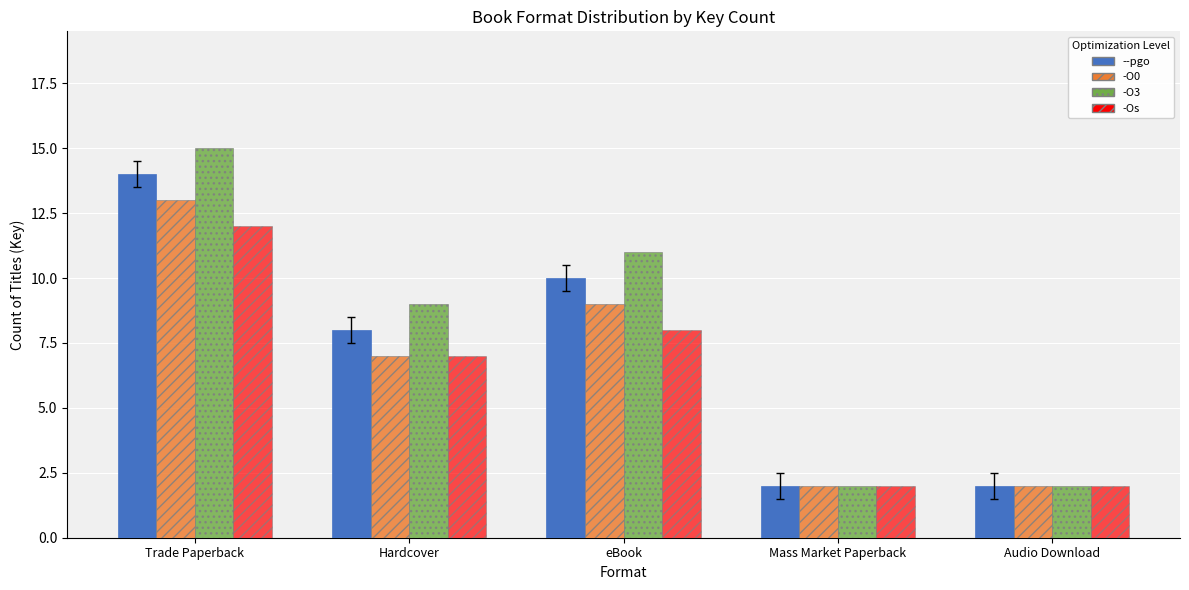

What are all the series names shown in the legend?

--pgo, -O0, -O3, -Os